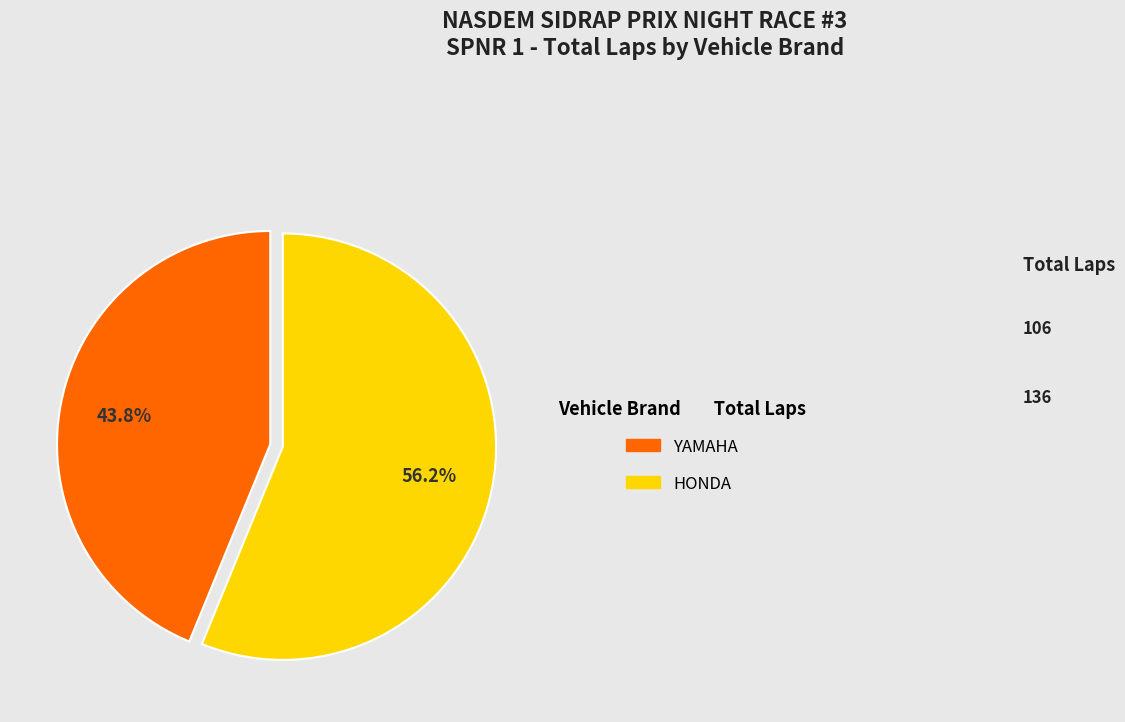

Is there any slice that represents more than half of the pie?

Yes